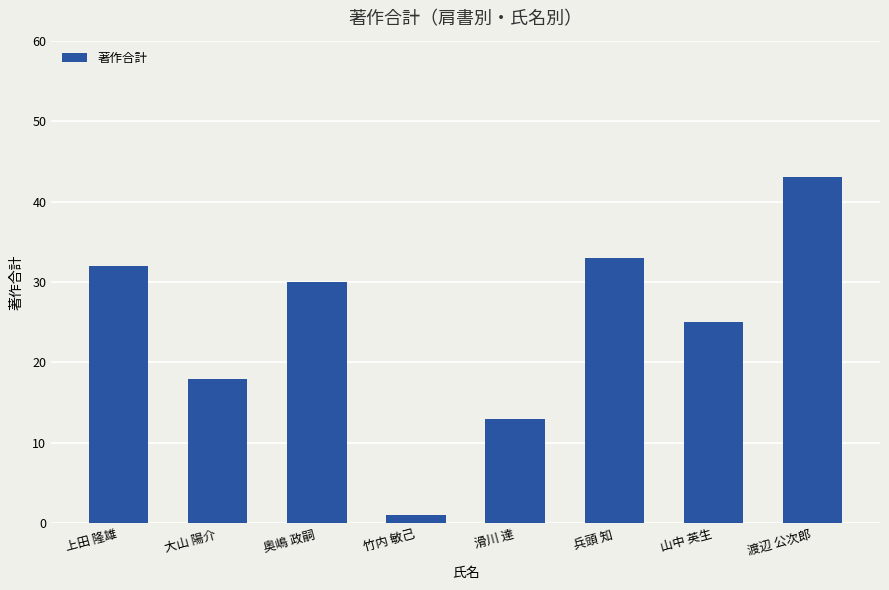

Reading left to right, extract all data points from this chart.

32	18	30	1	13	33	25	43